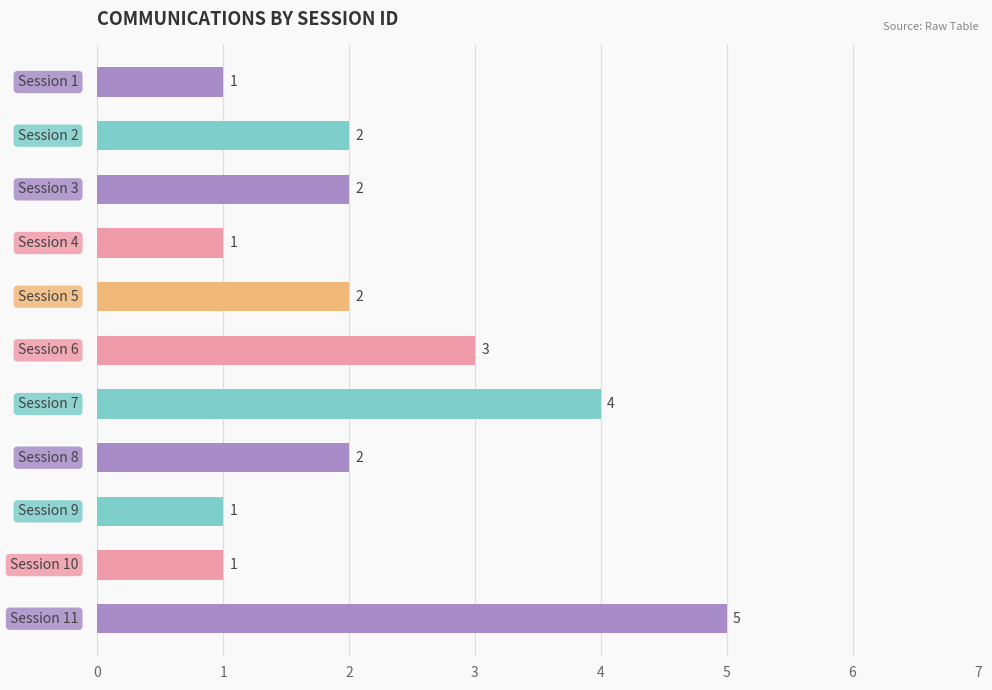

Count the values in the range 1 to 3.

9